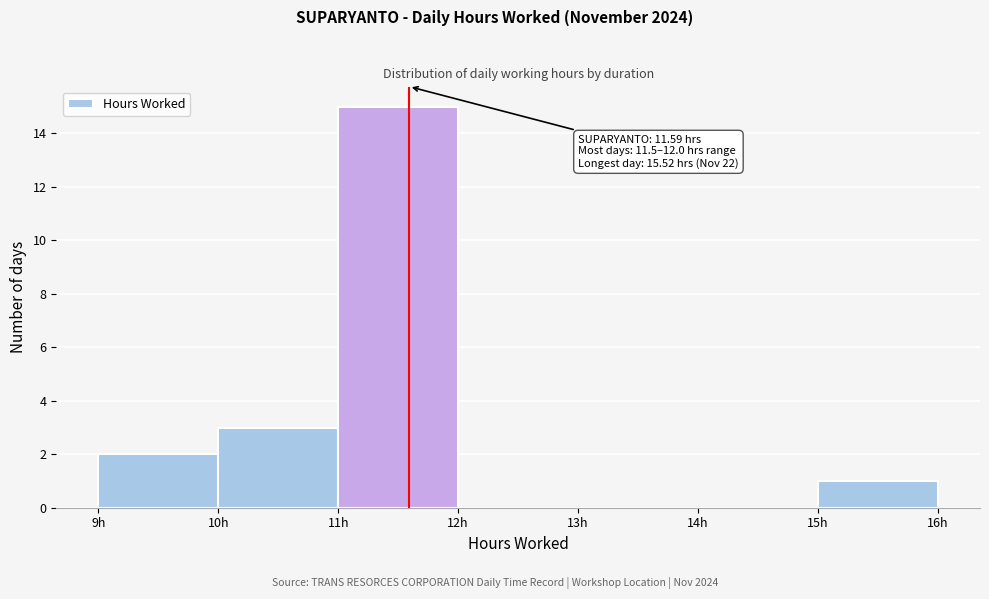

Which range on the x-axis has the tallest bar?

11 to 12